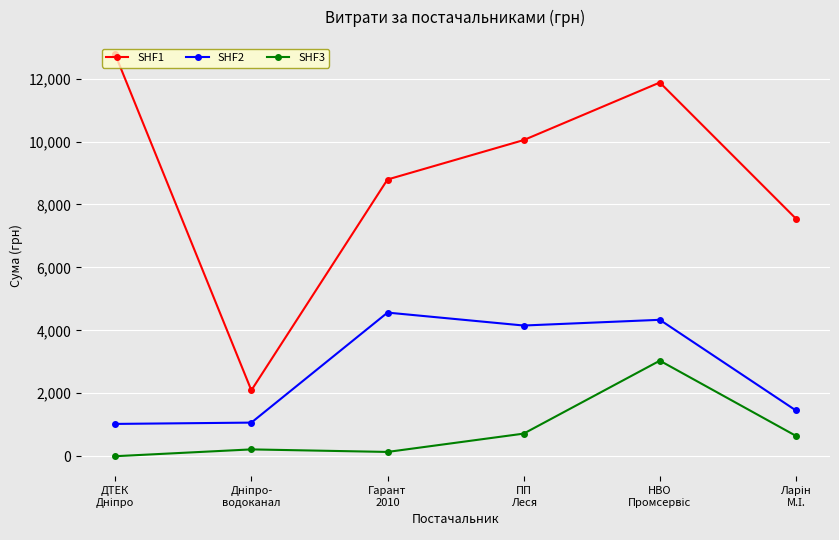

How many series are shown in this chart?

3